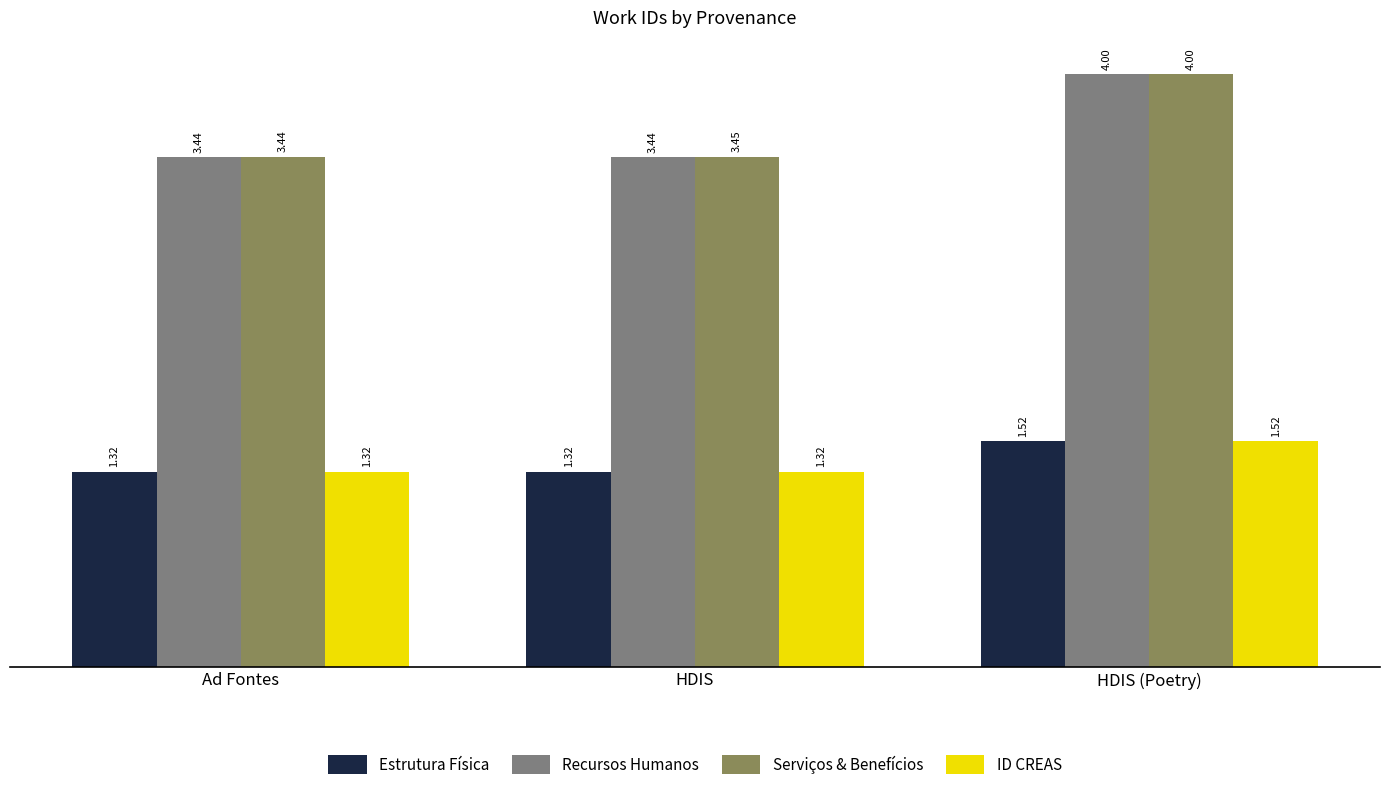

At which category does the chart reach its minimum across all series?

Ad Fontes